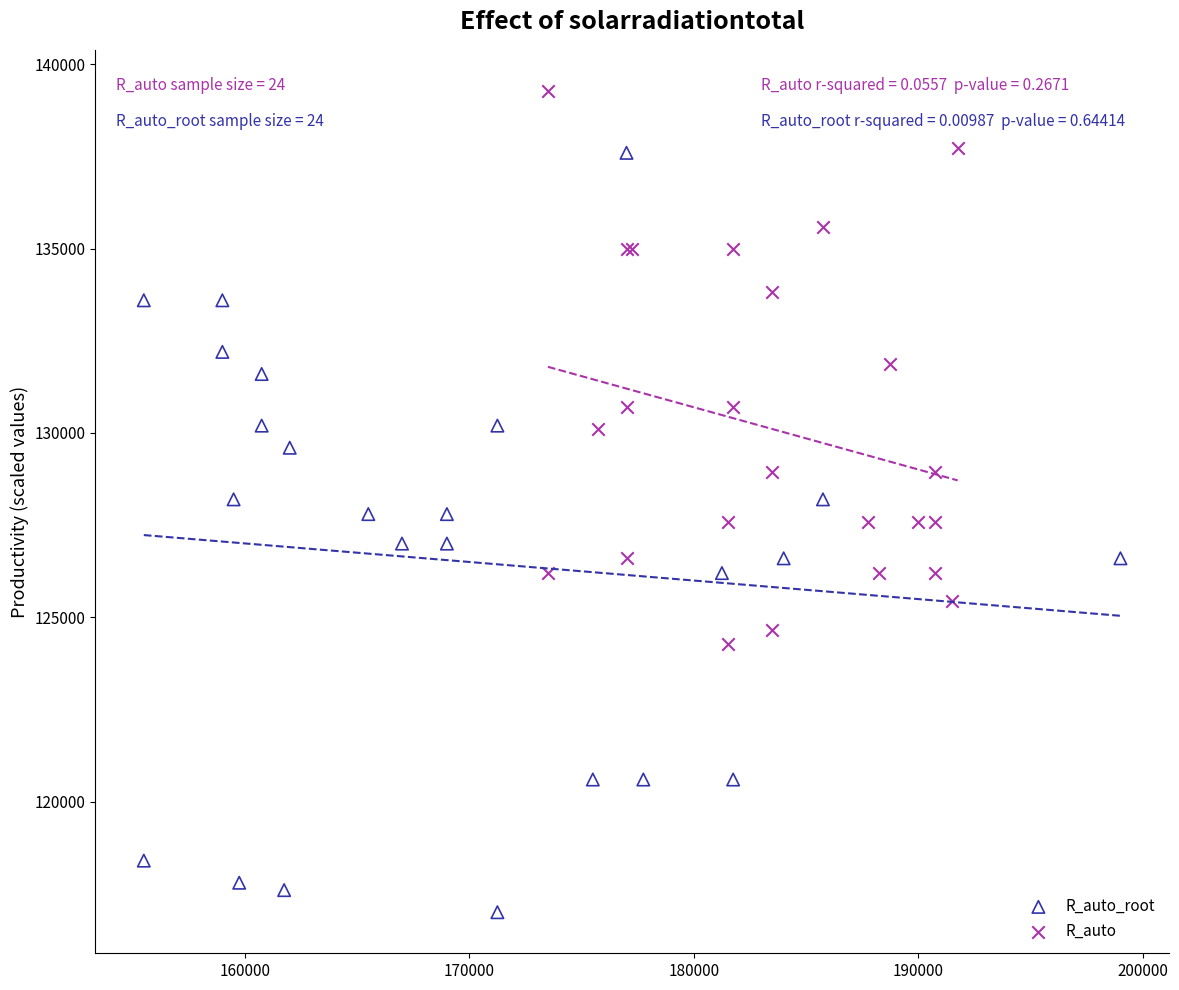

Which series contains the highest Y value?

R_auto